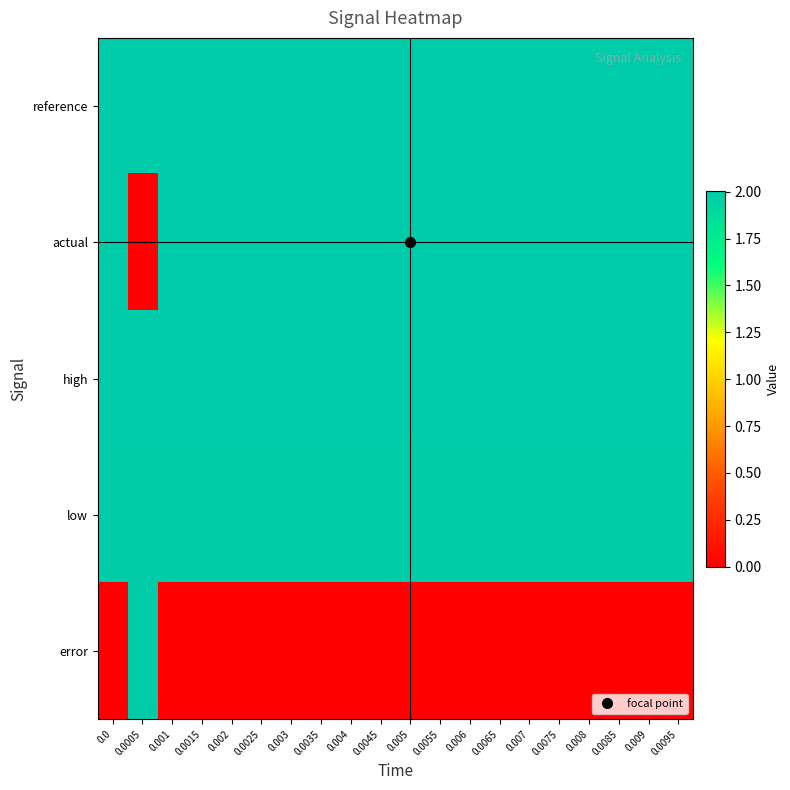

What is the spread (max minus min) of values at 0.0075?

2.0